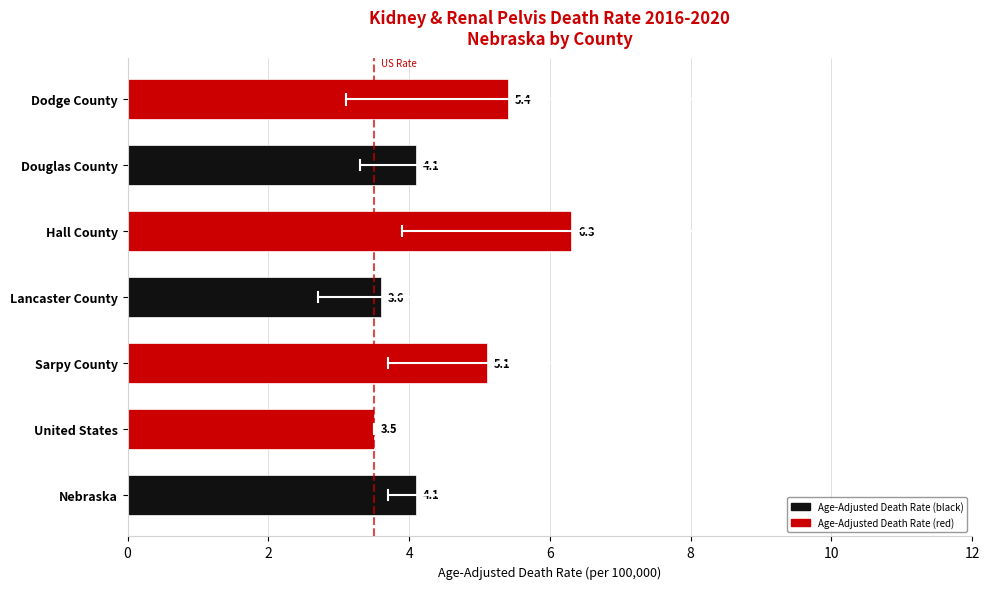

What is the difference between the values at Hall County and Nebraska?

2.2